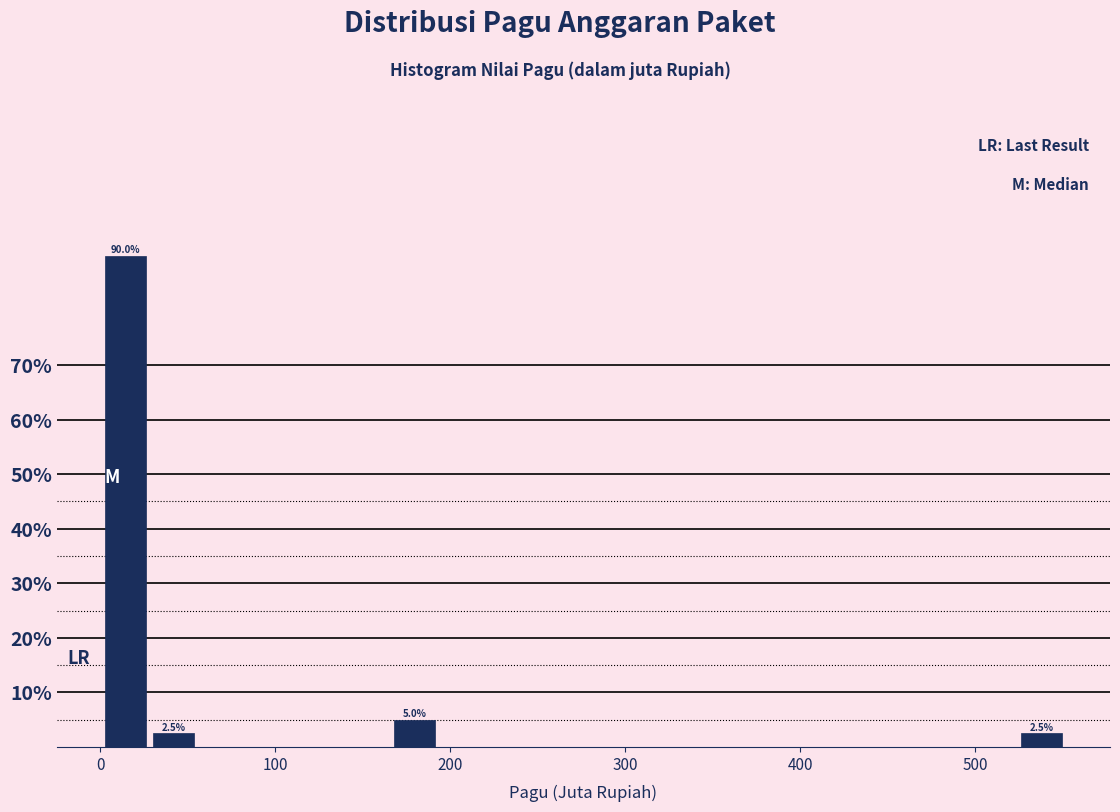

Read against the x-axis, roughly where is the centre of the tallest bar?

10